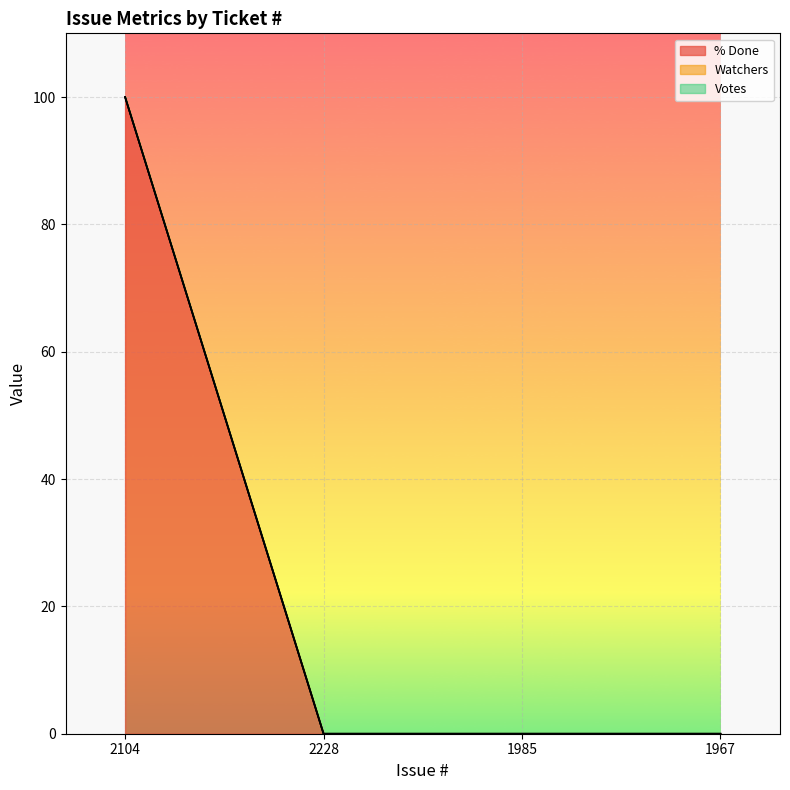

What are all the series names shown in the legend?

% Done, Watchers, Votes